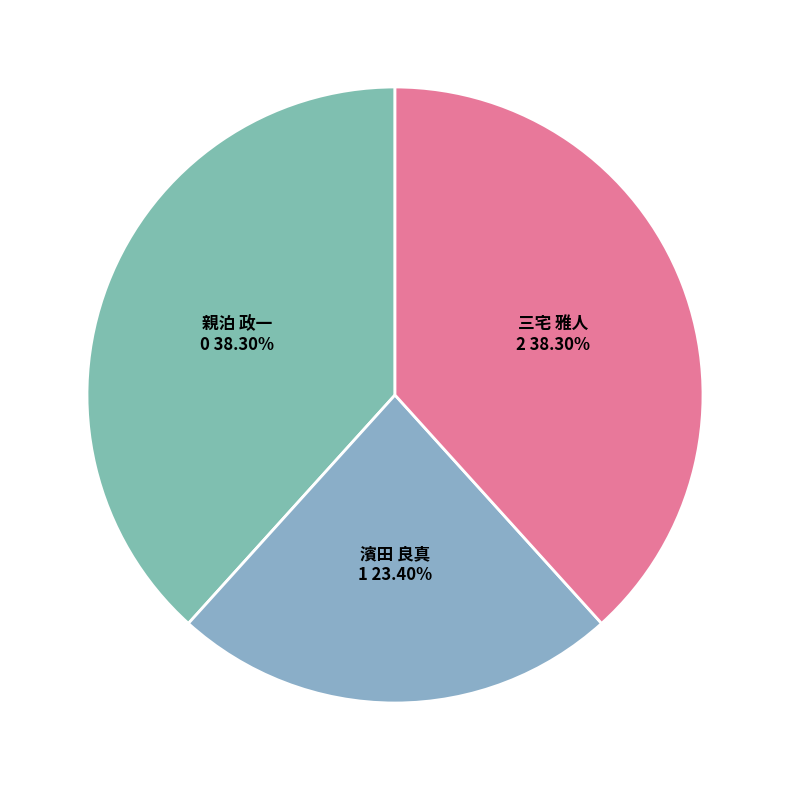

Do 濱田 良真 and 親泊 政一 together represent more than half of the pie?

Yes